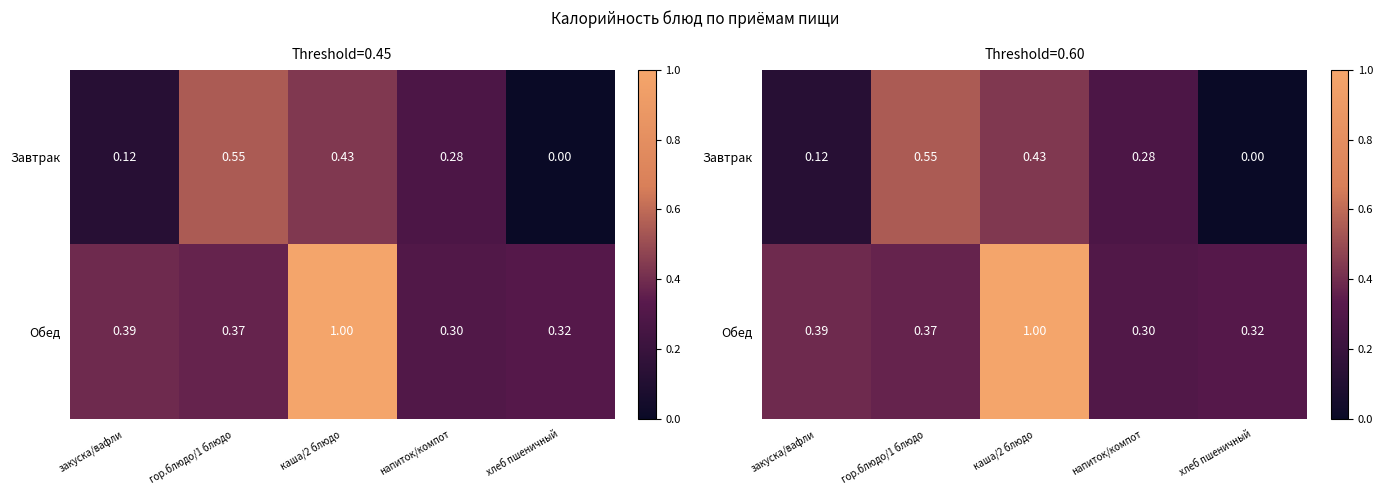

Which series has the widest spread of values?

Обед